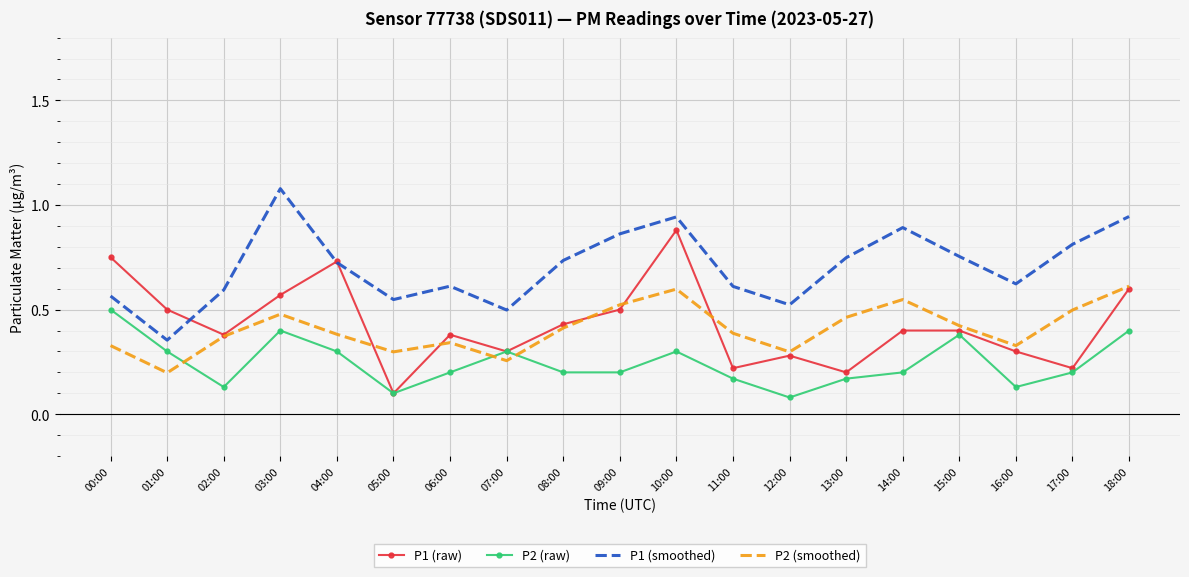

What position from the right is 16:00?

3